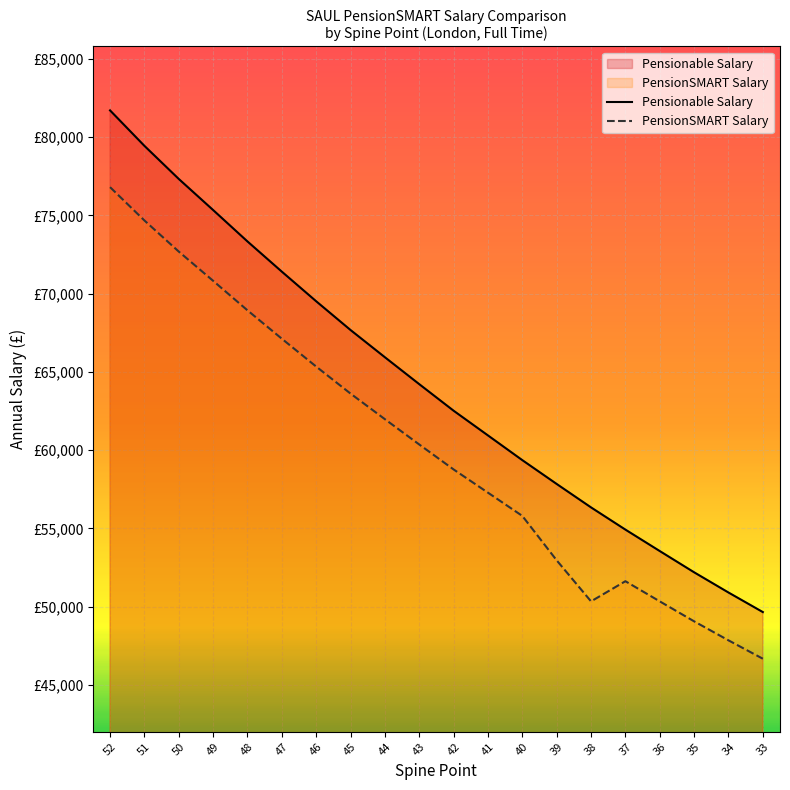

How many data points in PensionSMART Salary are less than 60363?

10